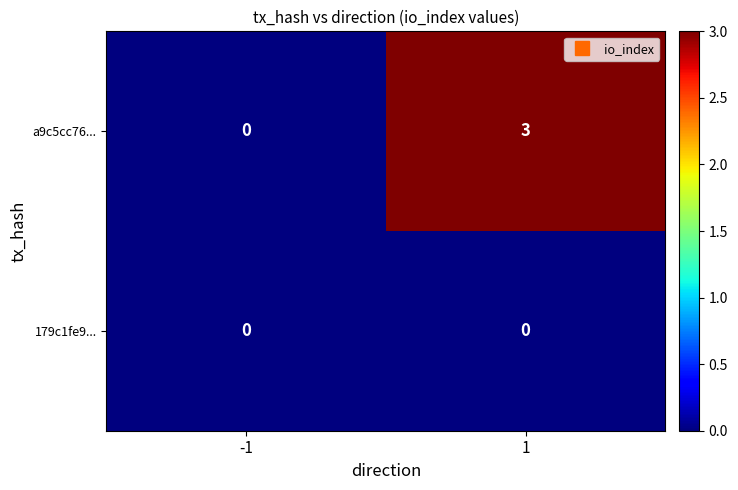

Reading right to left, extract all data points from this chart.

a9c5cc76...: 3	0
179c1fe9...: 0	0